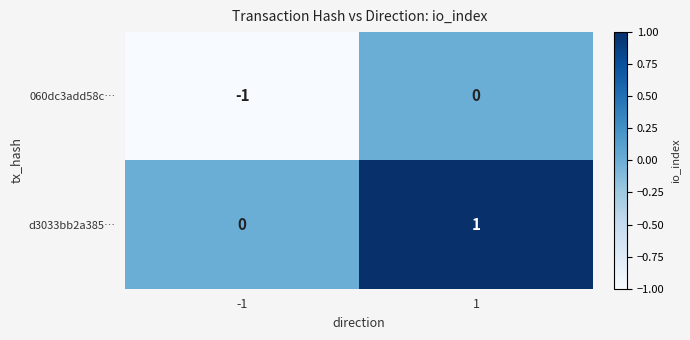

The value of d3033bb2a385… at 1 is 2. True or false?

False